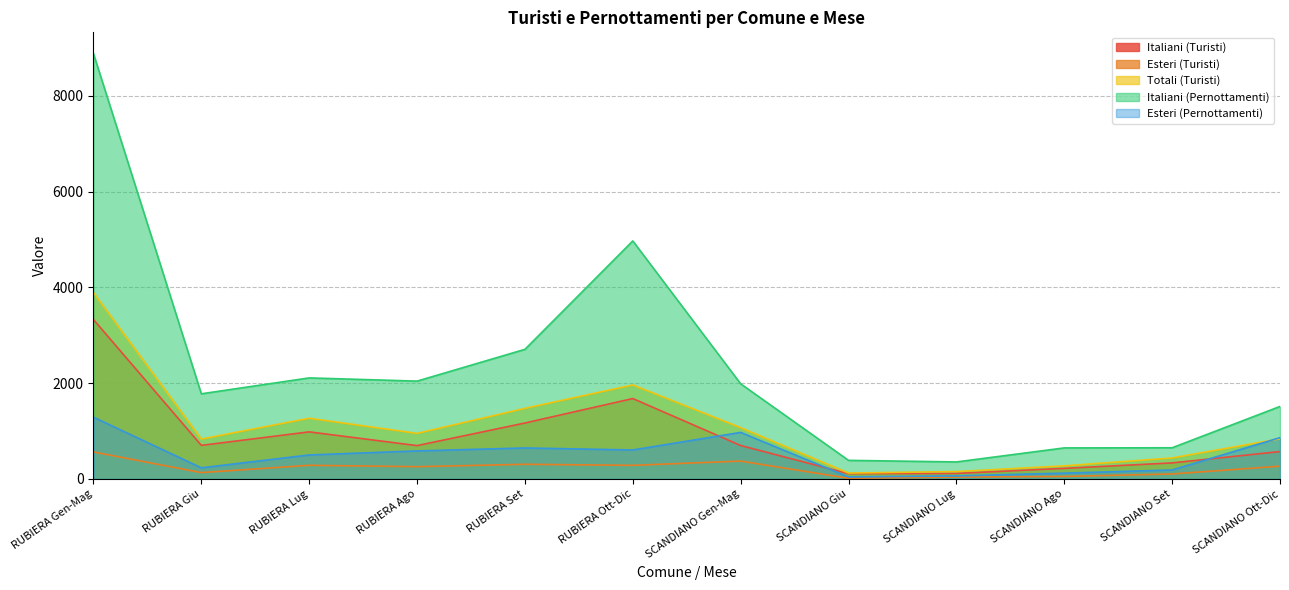

Reading left to right, list all the values displayed in this chart.

Italiani (Turisti): 3329	701	983	696	1168	1679	698	110	115	221	335	572
Esteri (Turisti): 563	132	285	256	306	284	373	13	39	52	103	267
Totali (Turisti): 3892	833	1268	952	1474	1963	1071	123	154	273	438	839
Italiani (Pernottamenti): 8884	1778	2110	2043	2707	4971	1987	388	355	648	651	1514
Esteri (Pernottamenti): 1290	232	501	585	647	605	972	42	63	121	187	862